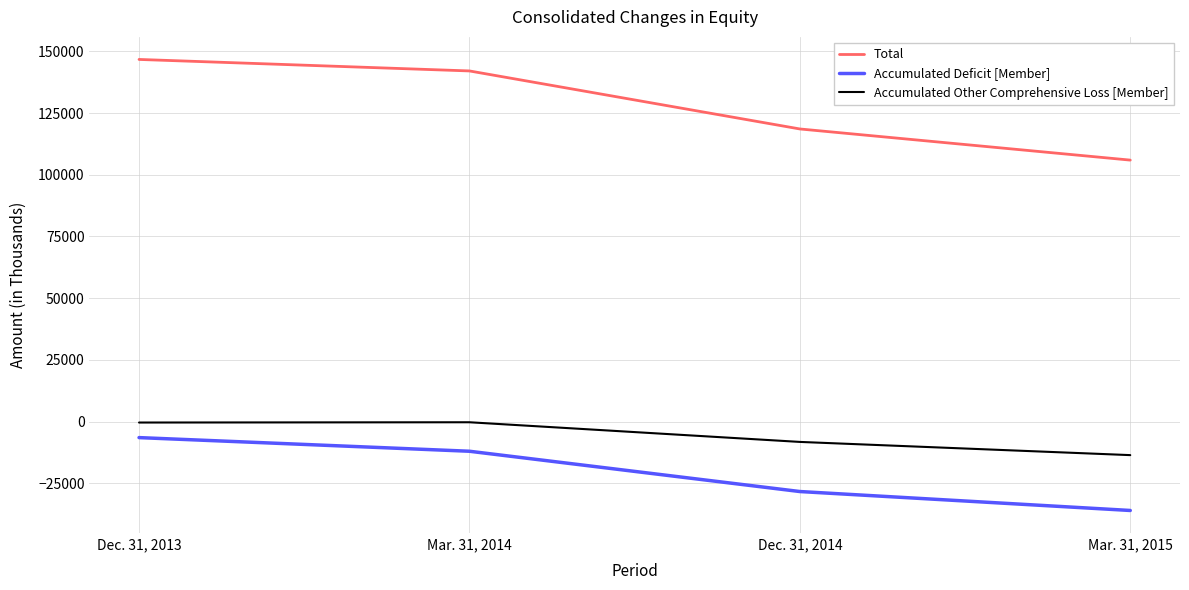

Count the number of categories in the chart.

4